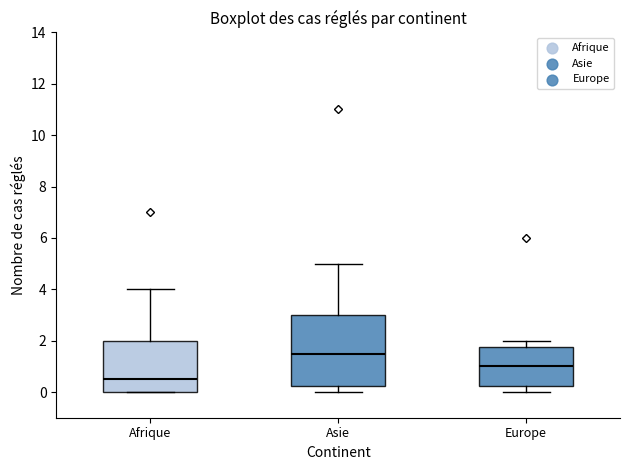

Where is the upper edge of the box for Asie on the y-axis? The values are not printed on the chart, so give them approximately, as read against the axis.

3.0